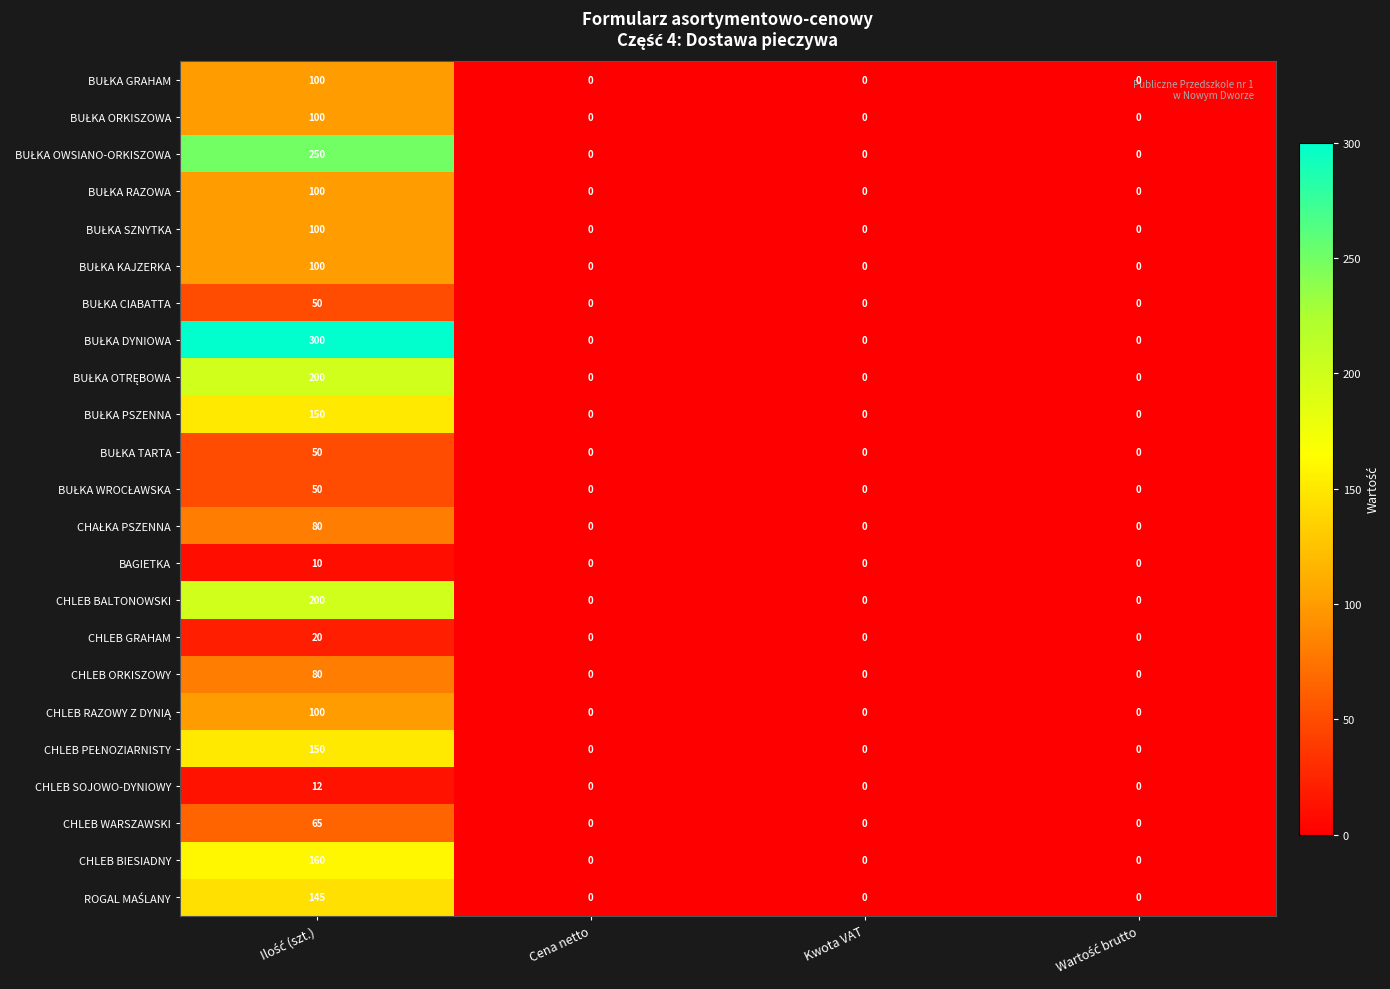

Count the number of categories in the chart.

4